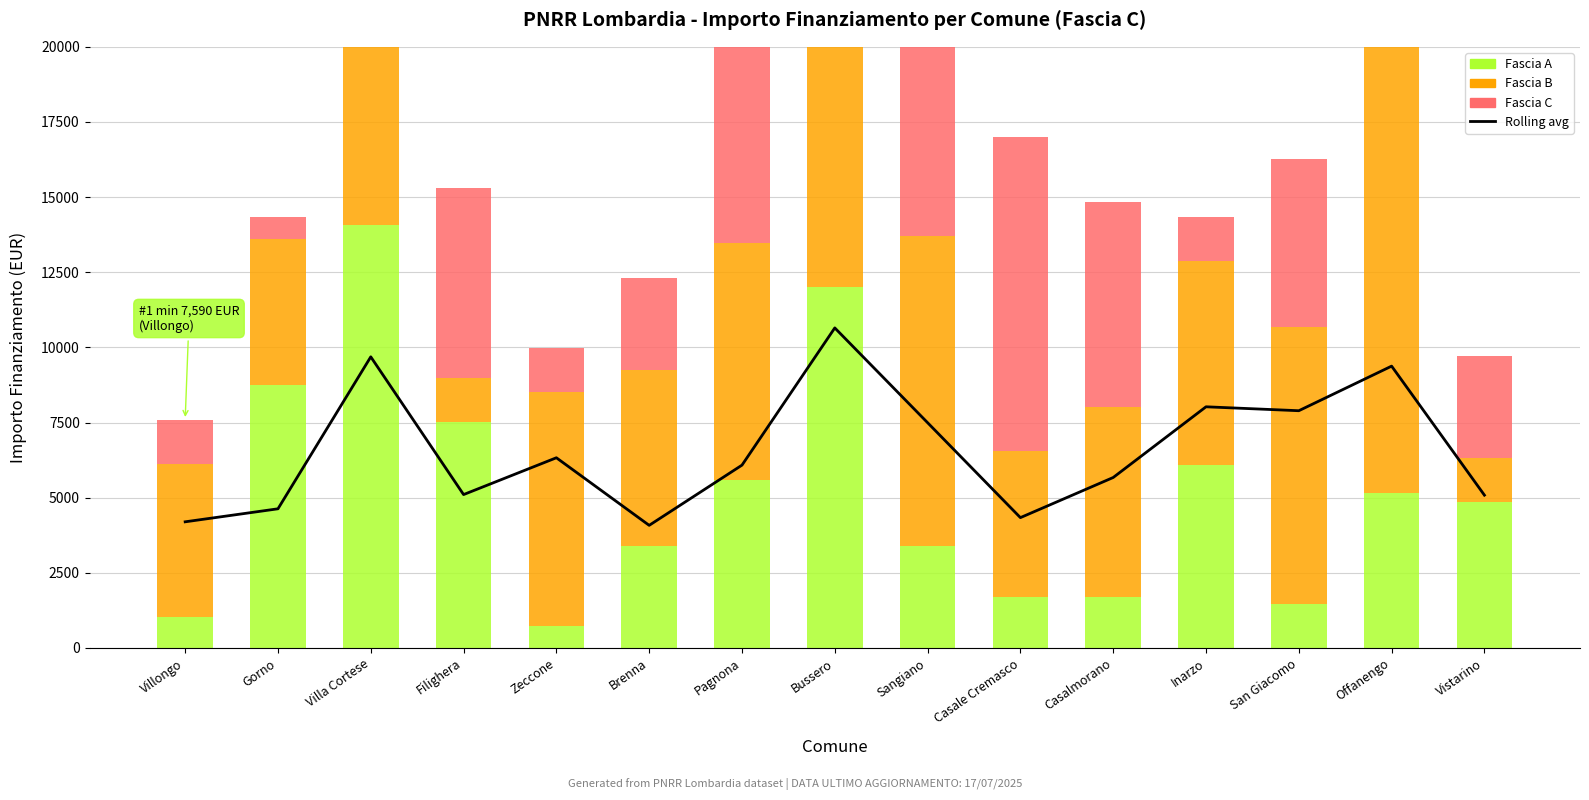

Reading right to left, transcribe all the data shown in this chart.

Rolling avg: Vistarino=5083.7	Offanengo=9376.3	San Giacomo=7892.7	Inarzo=8023.3	Casalmorano=5671.0	Casale Cremasco=4336.0	Sangiano=7494.3	Bussero=10647.7	Pagnona=6082.7	Brenna=4079.3	Zeccone=6327.7	Filighera=5103.0	Villa Cortese=9685.7	Gorno=4629.7	Villongo=4196.7
Fascia A: Vistarino=4860.0	Offanengo=5145.0	San Giacomo=1458.0	Inarzo=6075.0	Casalmorano=1701.0	Casale Cremasco=1701.0	Sangiano=3402.0	Bussero=12005.0	Pagnona=5589.0	Brenna=3402.0	Zeccone=729.0	Filighera=7533.0	Villa Cortese=14063.0	Gorno=8748.0	Villongo=1029.0
Fascia B: Vistarino=1458.0	Offanengo=16464.0	San Giacomo=9234.0	Inarzo=6804.0	Casalmorano=6318.0	Casale Cremasco=4860.0	Sangiano=10290.0	Bussero=11907.0	Pagnona=7889.0	Brenna=5831.0	Zeccone=7776.0	Filighera=1458.0	Villa Cortese=6804.0	Gorno=4860.0	Villongo=5103.0
Fascia C: Vistarino=3402.0	Offanengo=12005.0	San Giacomo=5589.0	Inarzo=1458.0	Casalmorano=6804.0	Casale Cremasco=10449.0	Sangiano=8991.0	Bussero=8991.0	Pagnona=8748.0	Brenna=3087.0	Zeccone=1458.0	Filighera=6318.0	Villa Cortese=8991.0	Gorno=729.0	Villongo=1458.0